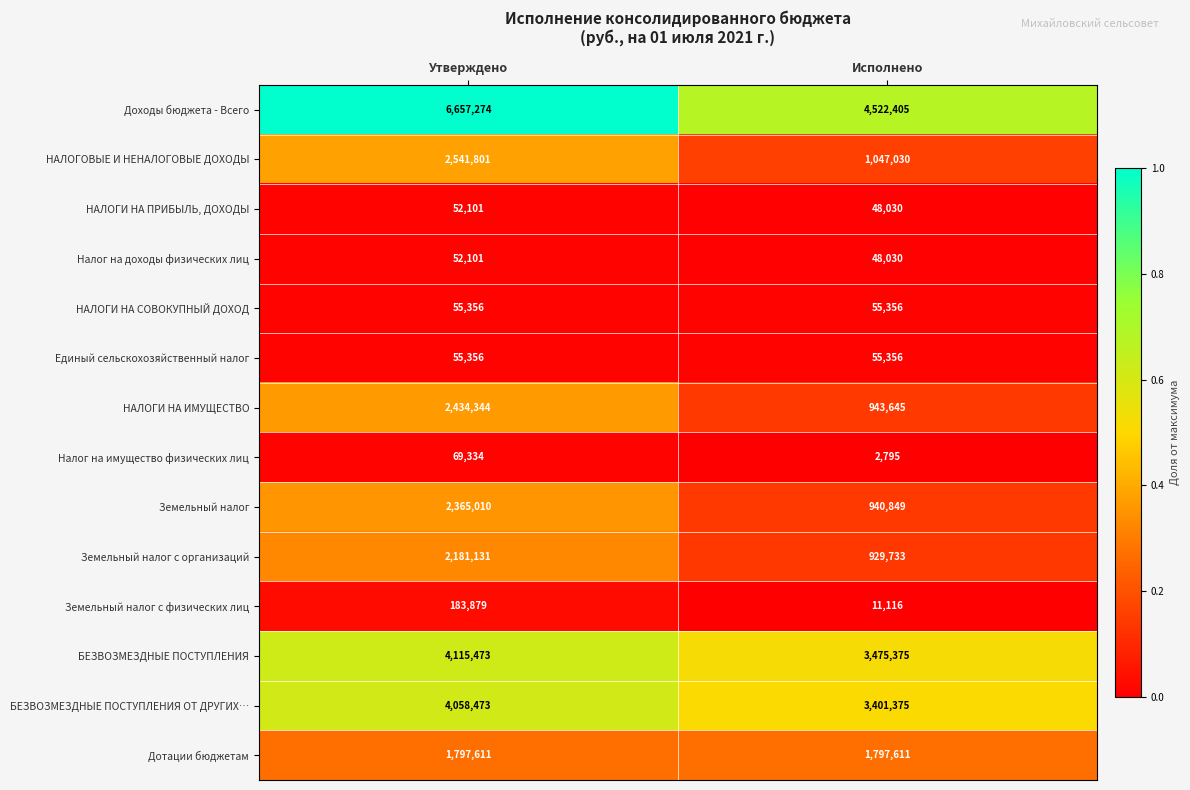

Rank the categories by НАЛОГИ НА ПРИБЫЛЬ, ДОХОДЫ value from lowest to highest.

Исполнено, Утверждено